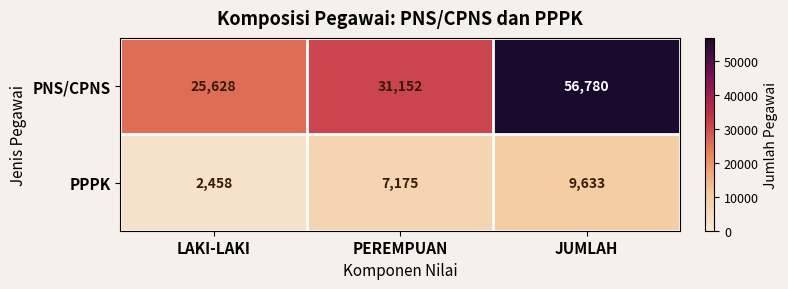

Count the PPPK values in the range 2458 to 9633.

3